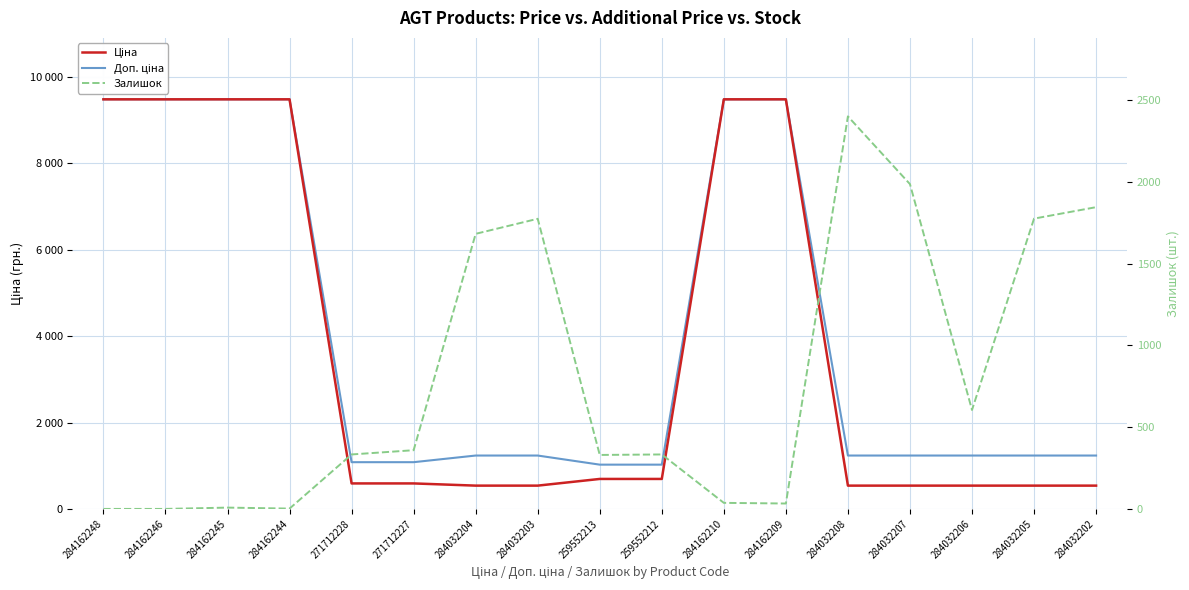

Reading left to right, list all the values displayed in this chart.

Ціна: 284162248=9480.1	284162246=9480.1	284162245=9480.1	284162244=9480.1	271712228=589.9	271712227=589.9	284032204=539.0	284032203=539.0	259552213=693.7	259552212=693.7	284162210=9480.1	284162209=9480.1	284032208=539.0	284032207=539.0	284032206=539.0	284032205=539.0	284032202=539.0
Доп. ціна: 284162248=9480.1	284162246=9480.1	284162245=9480.1	284162244=9480.1	271712228=1081.7	271712227=1081.7	284032204=1235.4	284032203=1235.4	259552213=1024.6	259552212=1024.6	284162210=9480.1	284162209=9480.1	284032208=1235.4	284032207=1235.4	284032206=1235.4	284032205=1235.4	284032202=1235.4
Залишок: 284162248=0.0	284162246=0.0	284162245=8.0	284162244=2.0	271712228=333.0	271712227=359.0	284032204=1682.0	284032203=1774.0	259552213=330.0	259552212=333.0	284162210=37.0	284162209=33.0	284032208=2400.0	284032207=1986.0	284032206=605.0	284032205=1775.0	284032202=1845.0